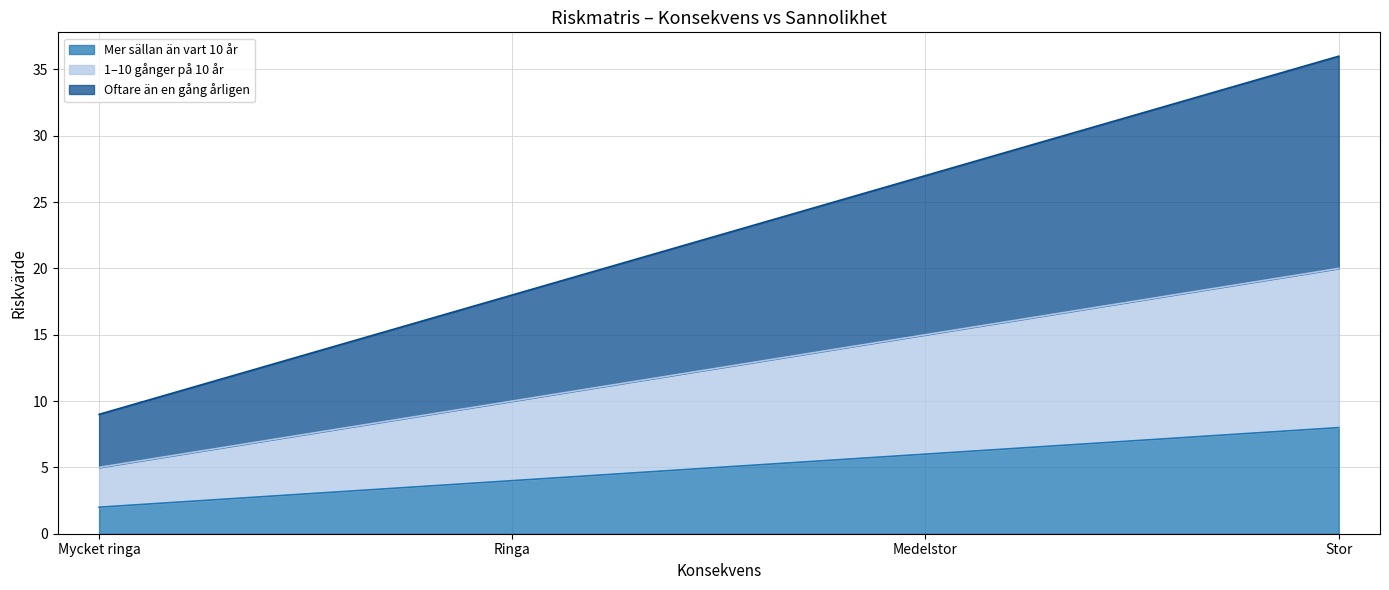

Is it true that Mer sällan än vart 10 år equals 2 at Ringa?

False